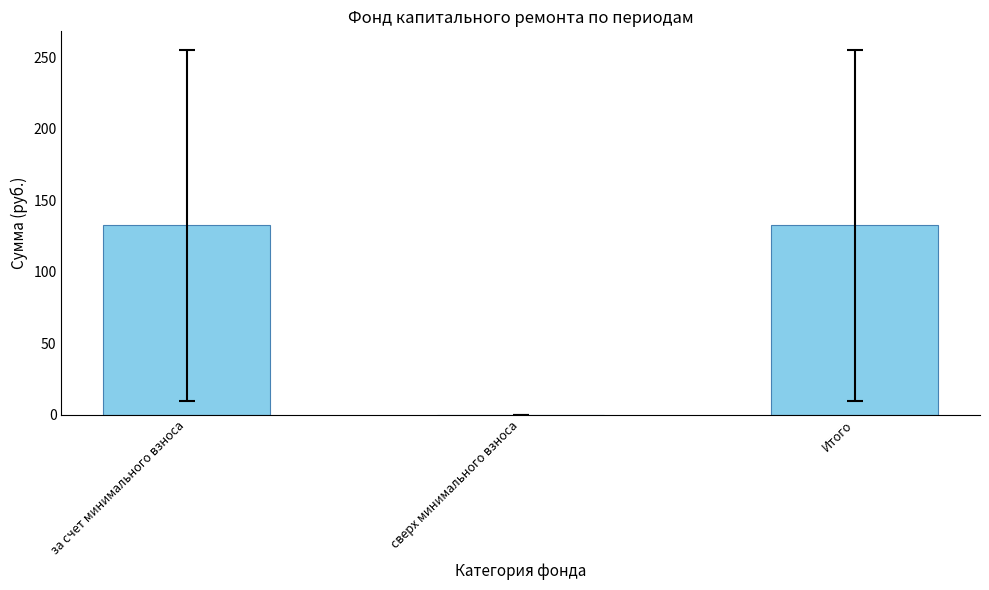

What is the sum of the values at Итого and за счет минимального взноса?

265.0